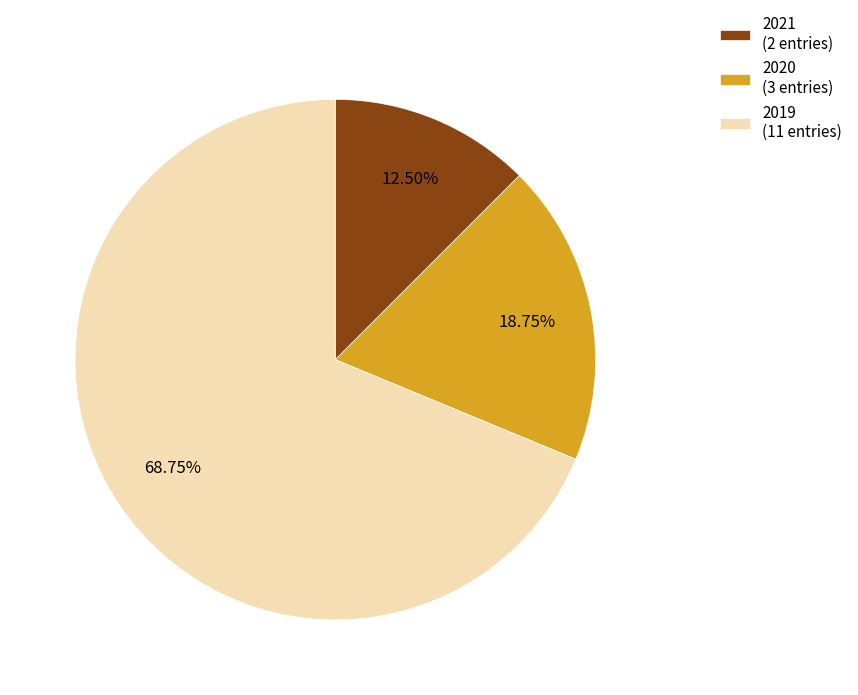

Is there any slice that represents more than half of the pie?

Yes